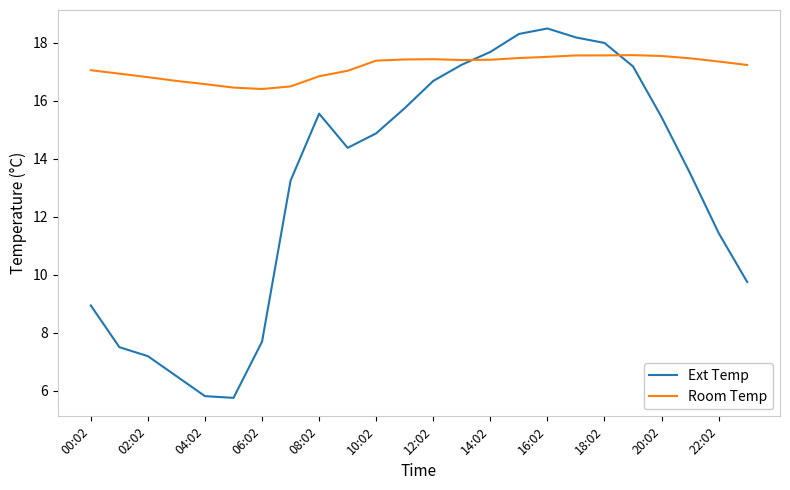

How many intersections are there between Room Temp and Ext Temp?

2